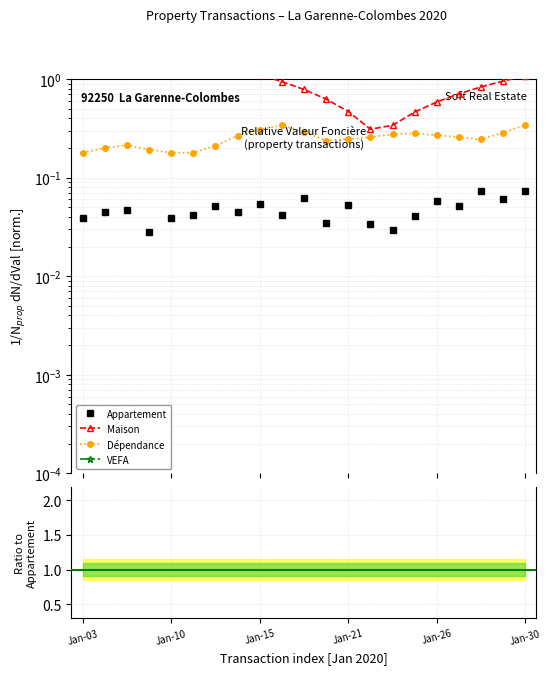

What is the approximate value of Maison at 10?

12.7